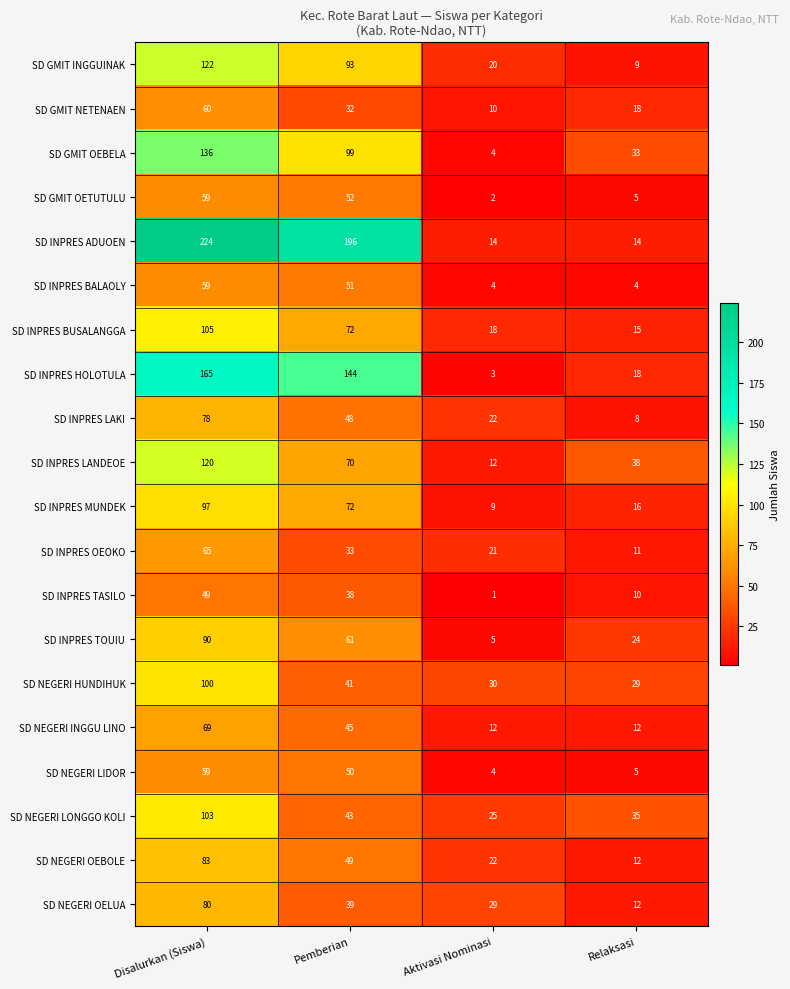

What is the difference between the highest and lowest values at Relaksasi?

34